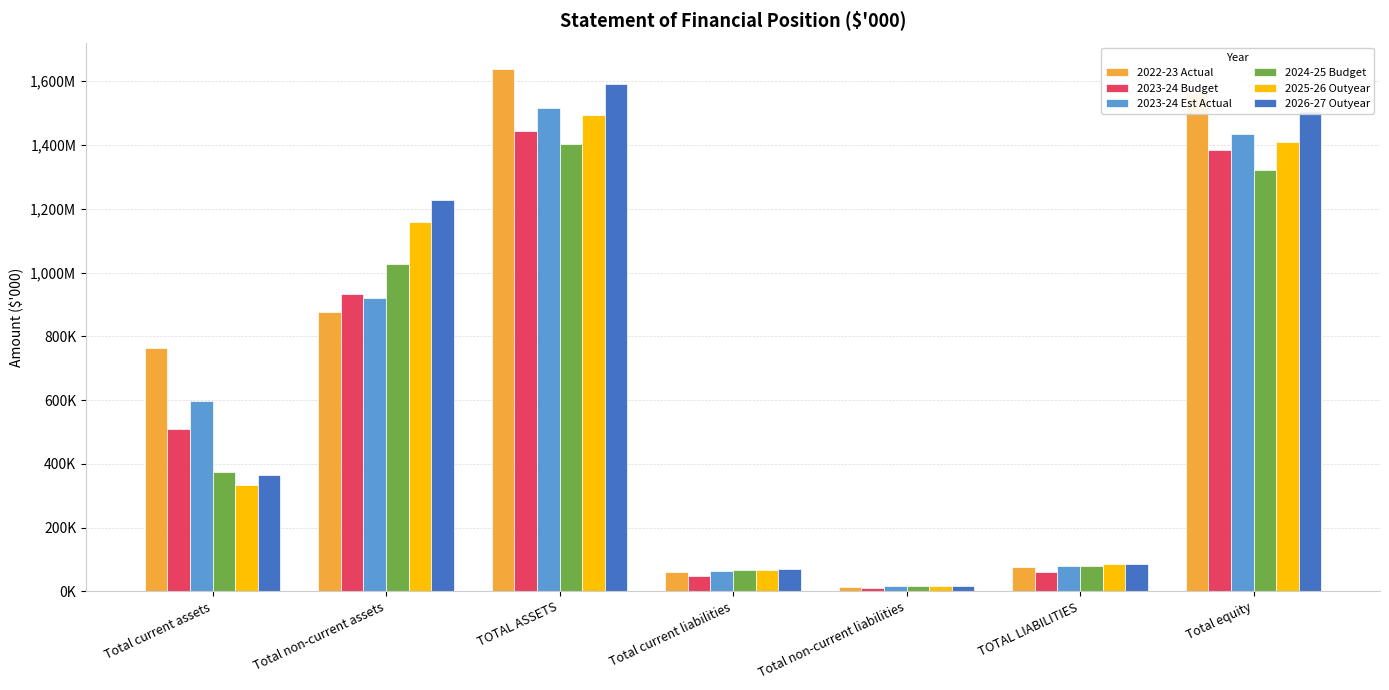

At which label is 2024-25 Budget closest to 708845?

Total non-current assets